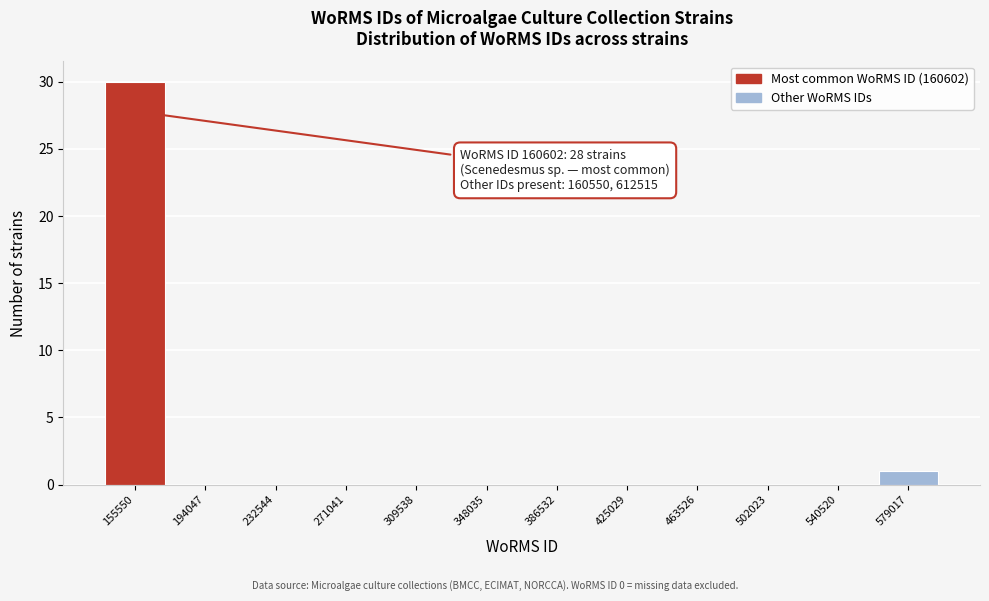

Reading right to left, transcribe all the data shown in this chart.

579017=1	540520=0	502023=0	463526=0	425029=0	386532=0	348035=0	309538=0	271041=0	232544=0	194047=0	155550=30